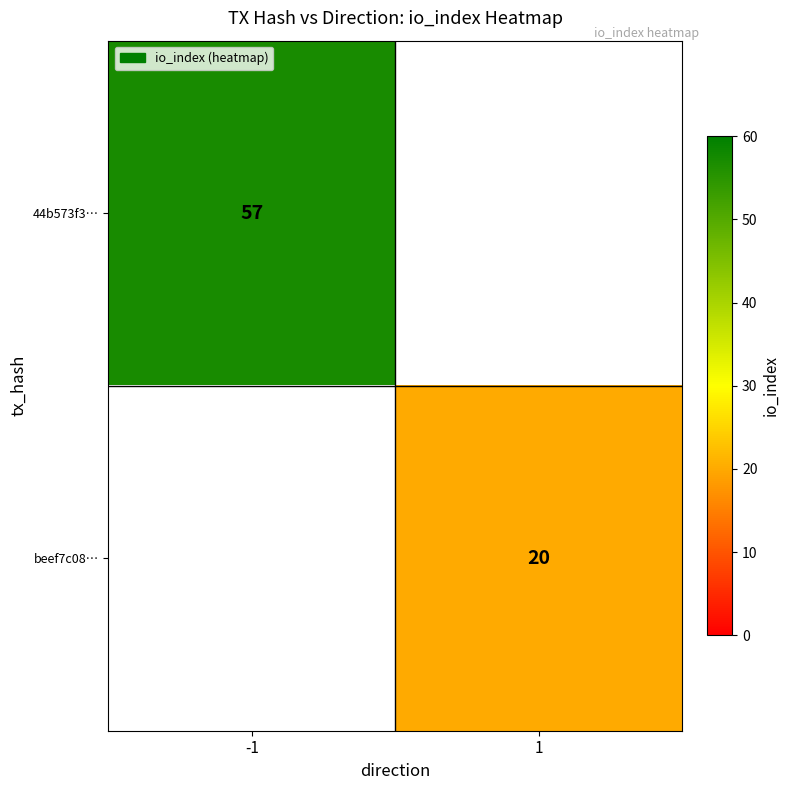

The beef7c08… series shows 20 at 1. True or false?

True